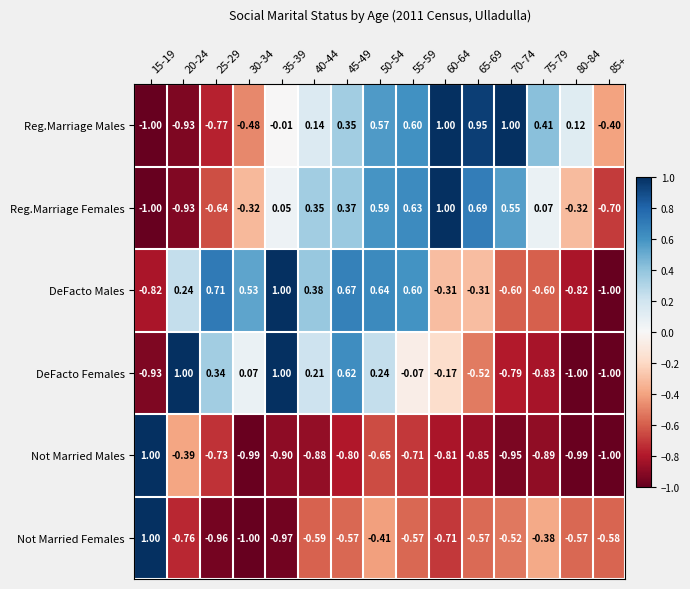

Between 65-69 and 85+, which series saw the biggest shift?

Reg.Marriage Females